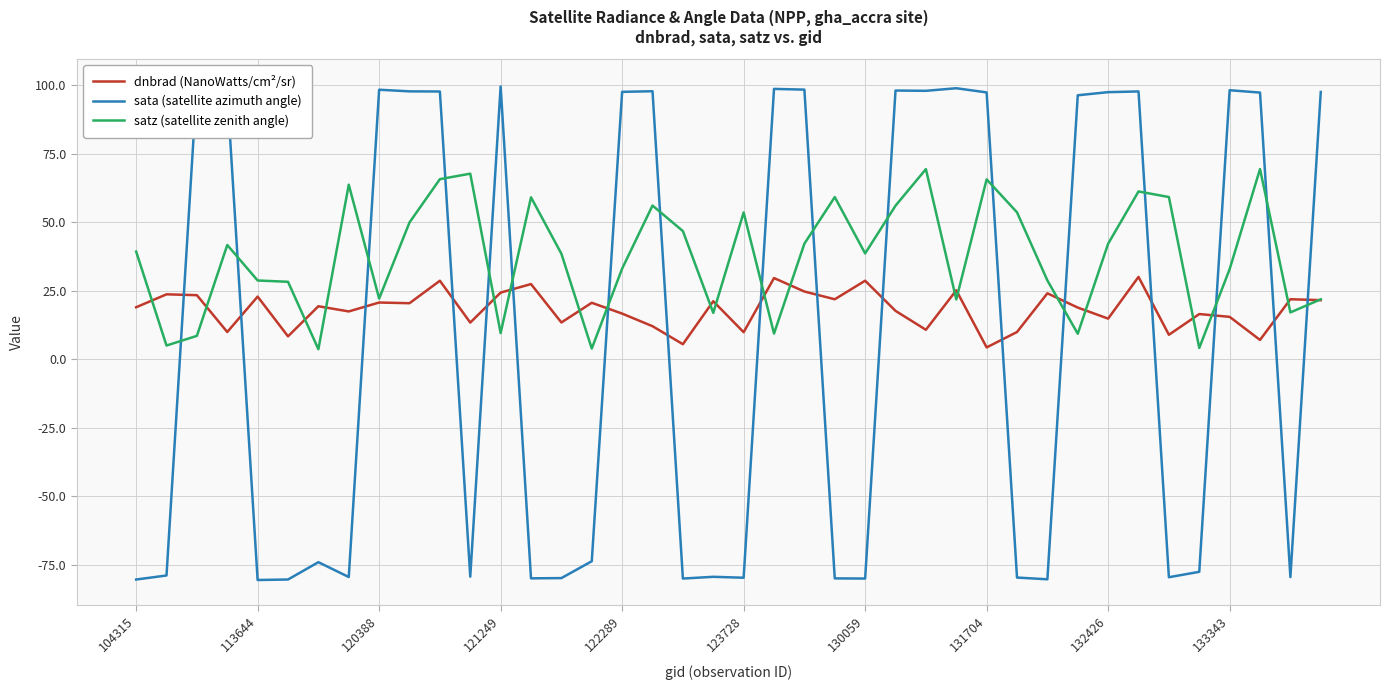

List the series in order of their peak value, highest first.

sata (satellite azimuth angle), satz (satellite zenith angle), dnbrad (NanoWatts/cm²/sr)